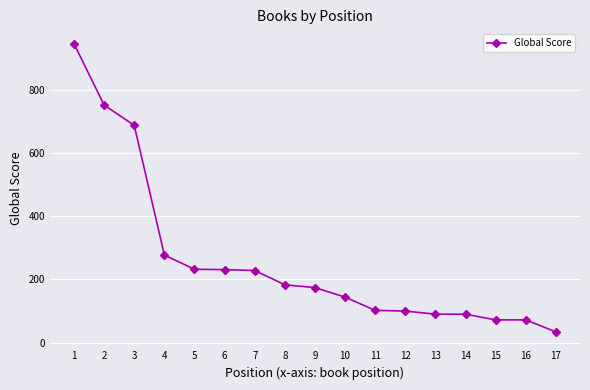

The chart shows a value of 190 at 10. True or false?

False